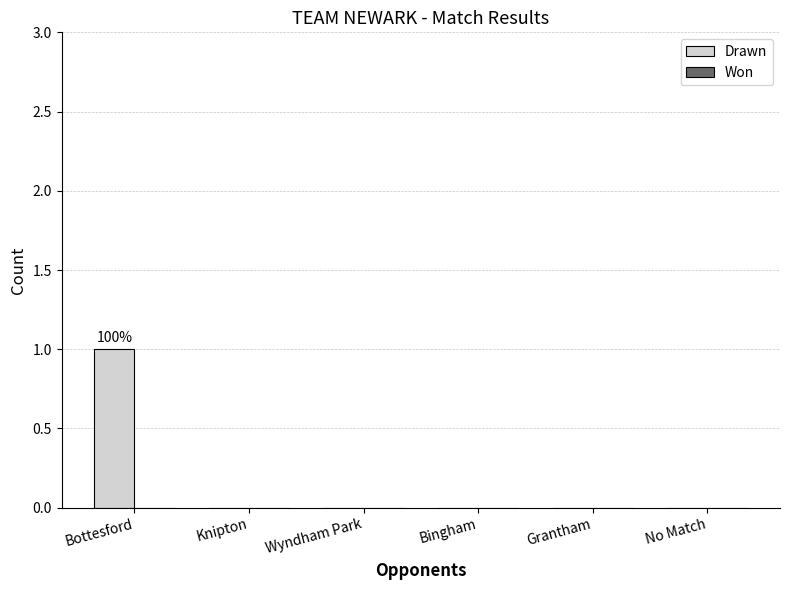

Is it true that the value at Knipton is 0?

True